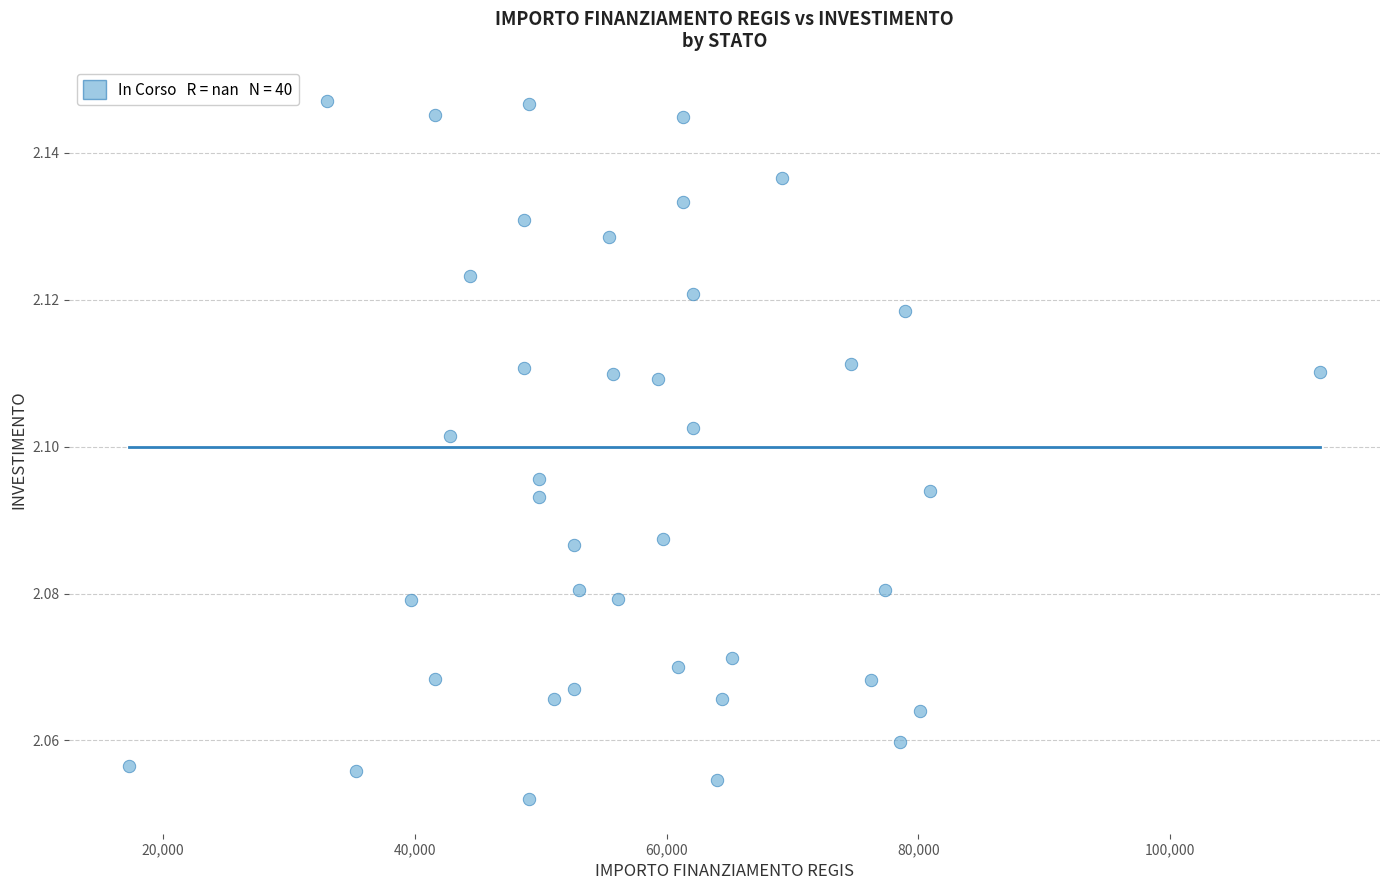

What is the range of X values (max minus min)?

94665.7